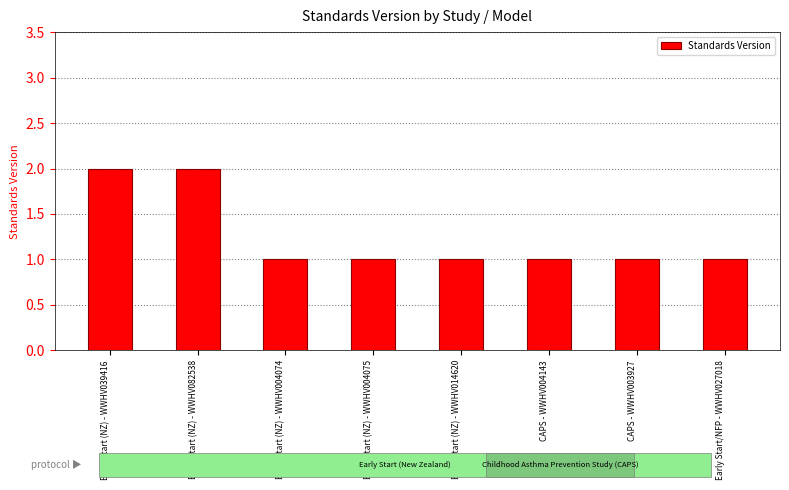

Are the bars grouped side by side (vs. stacked)?

No